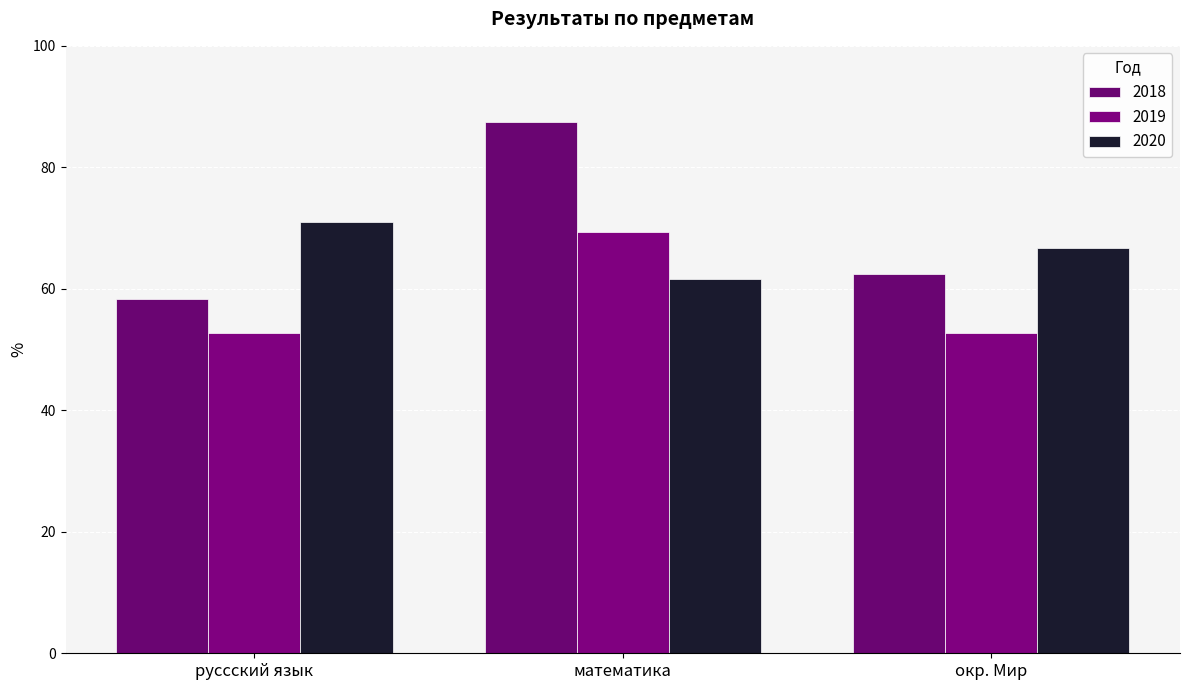

How many bars are there in each group?

3